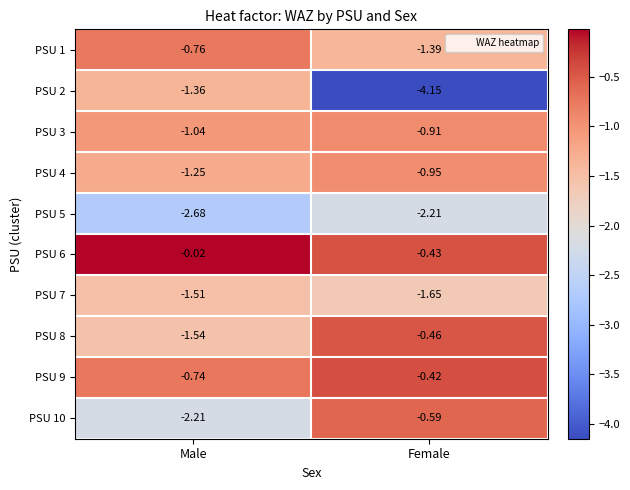

How many categories are shown in the chart?

2